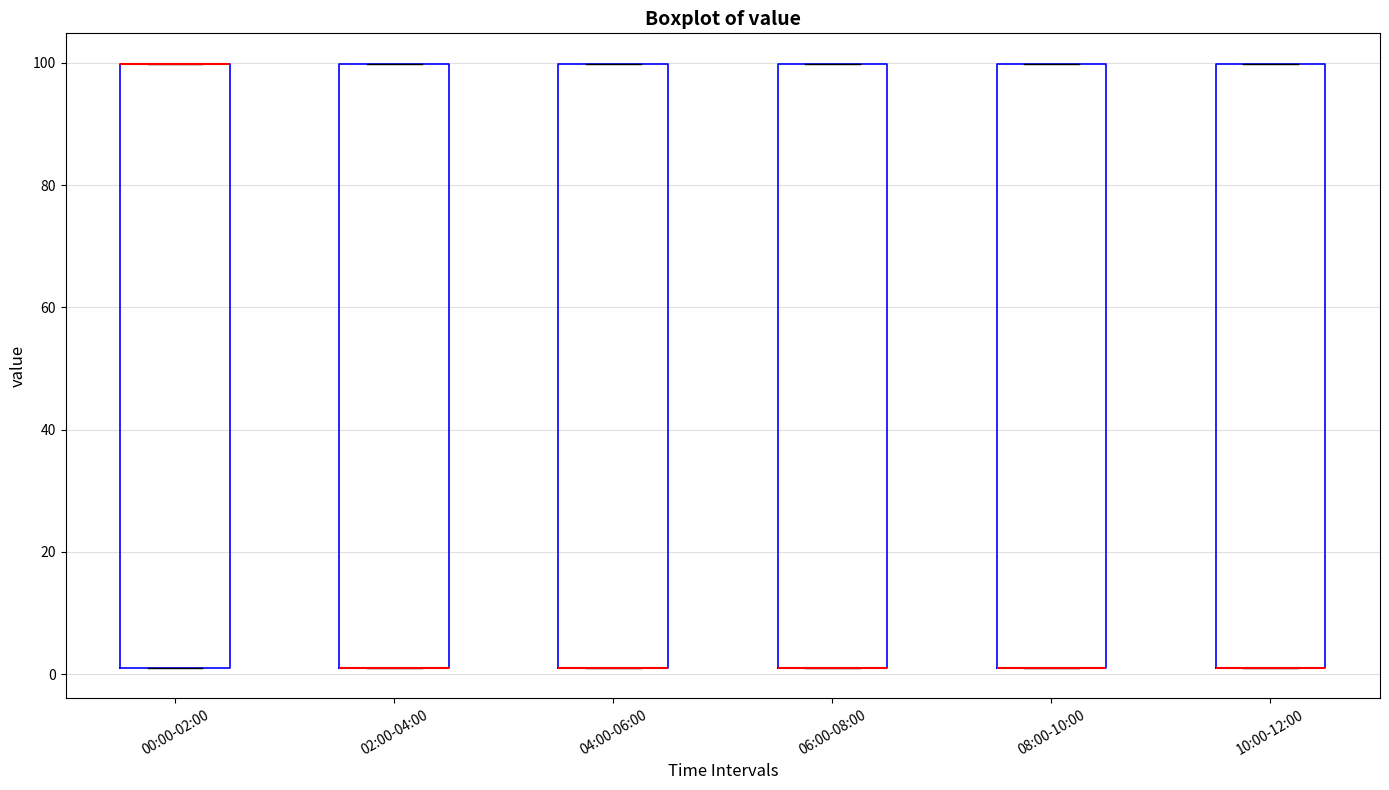

Where is the upper edge of the box for 06:00-08:00 on the y-axis? The values are not printed on the chart, so give them approximately, as read against the axis.

100